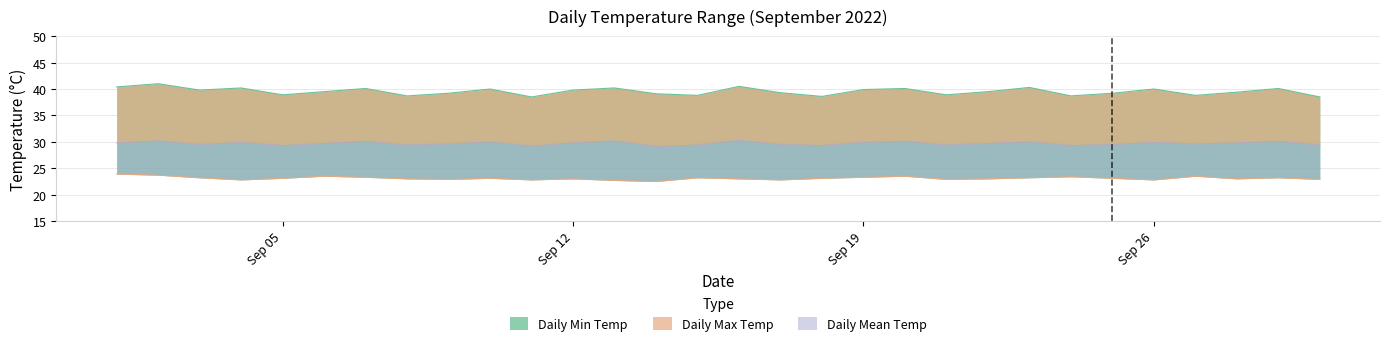

How many values in the Daily Min Temp series exceed 23?

16